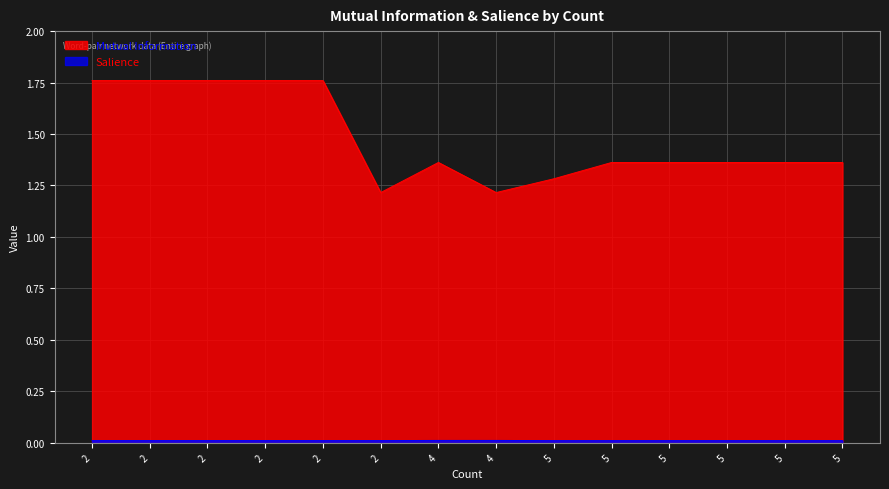

What is the highest value of the Mutual Information series?

1.8